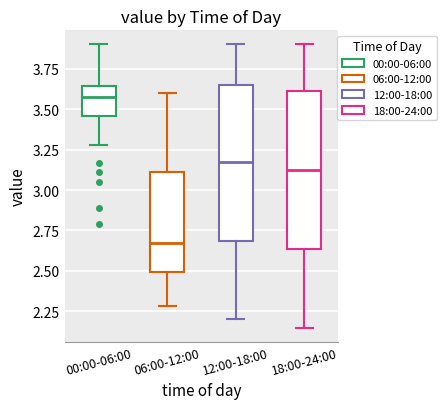

Reading left to right, read every box against the y-axis: the position of its median line, the range the box covers, and the ends of its whiskers. The values are not printed on the chart, so give them approximately, as read against the axis.

00:00-06:00: median 3.60, box 3.45 to 3.65, whiskers 3.30 to 3.90
06:00-12:00: median 2.70, box 2.50 to 3.10, whiskers 2.30 to 3.60
12:00-18:00: median 3.20, box 2.70 to 3.65, whiskers 2.20 to 3.90
18:00-24:00: median 3.15, box 2.65 to 3.60, whiskers 2.15 to 3.90